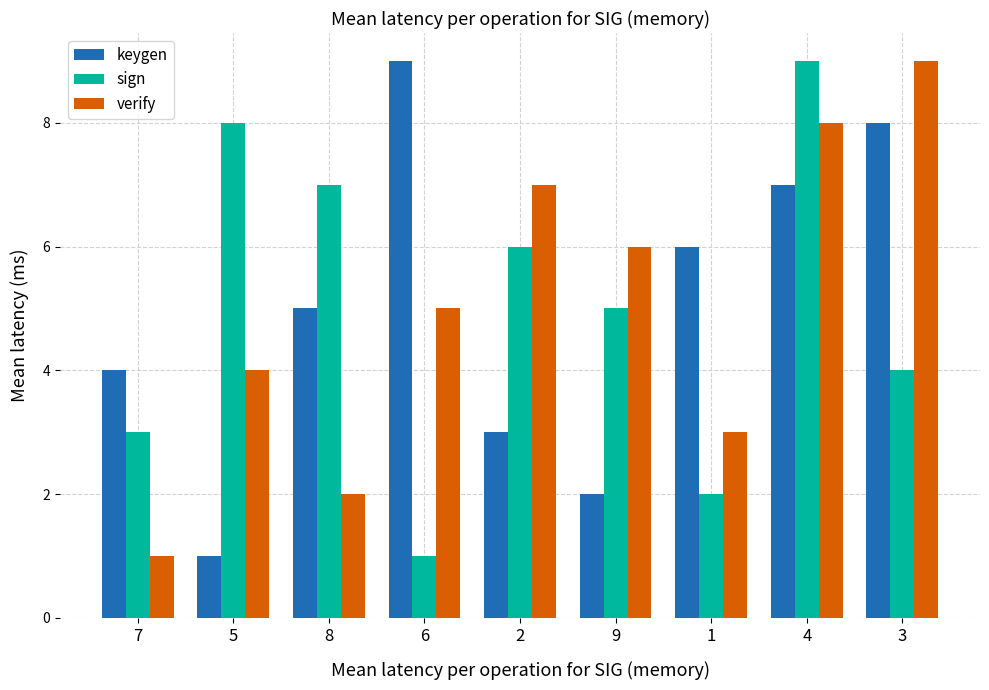

Rank the series at 9 from highest to lowest value.

verify, sign, keygen